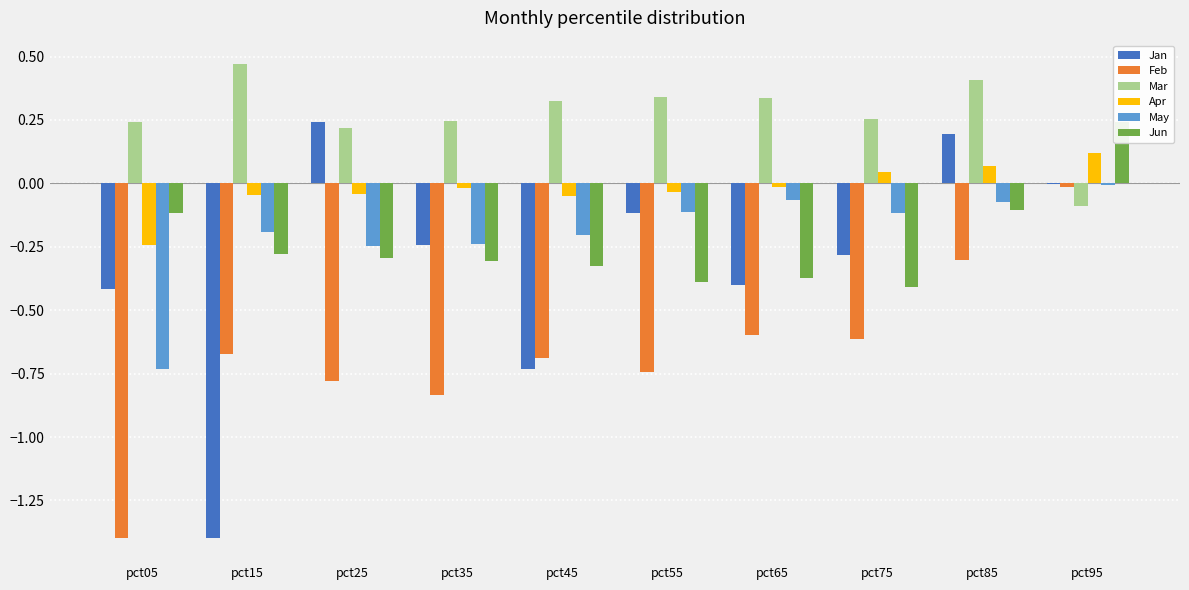

What is the sum of the Jun values at pct85 and pct25?

-0.4